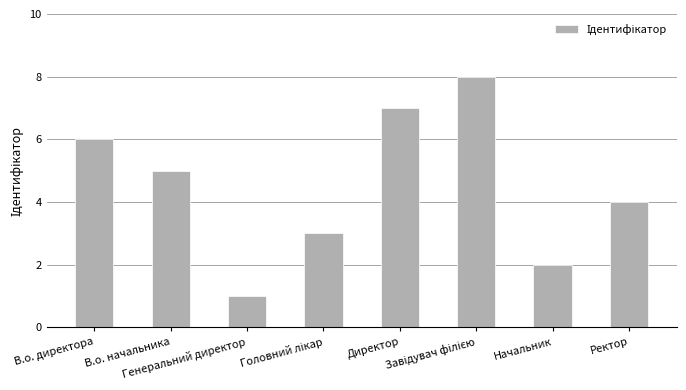

What is the change in value from Начальник to Ректор?

+2